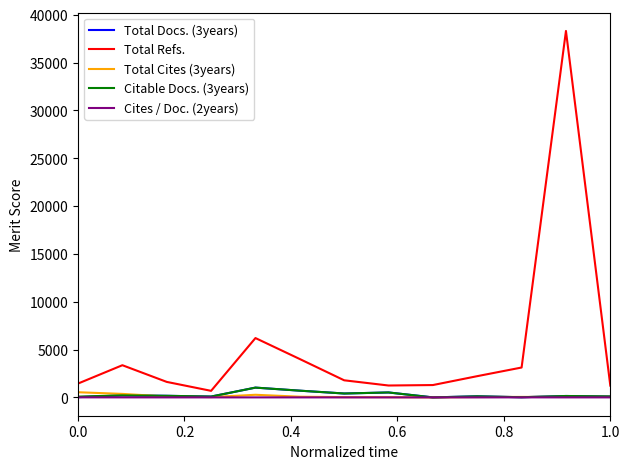

What is the average value of the Total Docs. (3years) series?

270.8